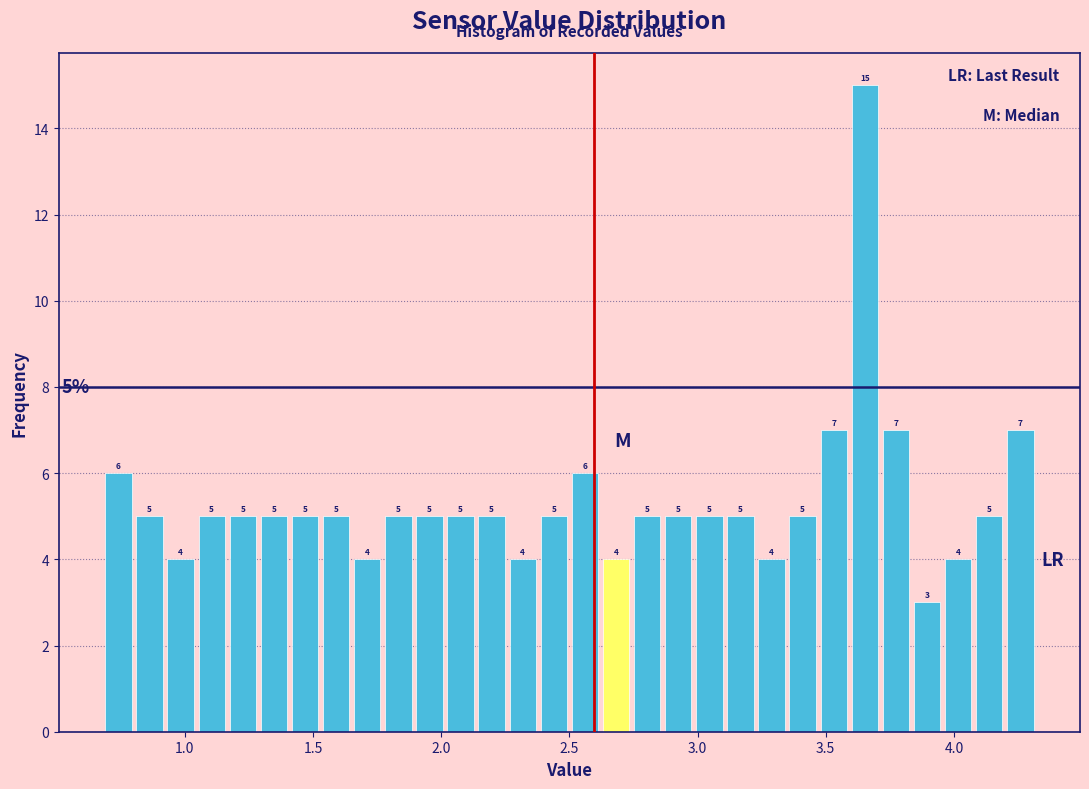

Read against the x-axis, roughly where is the centre of the tallest bar?

3.65